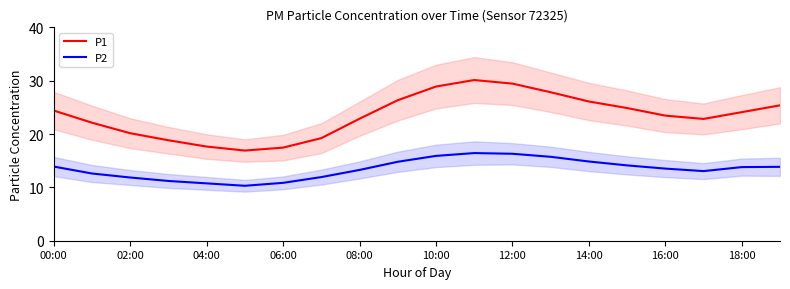

True or false: P2 and P1 cross at least once.

False